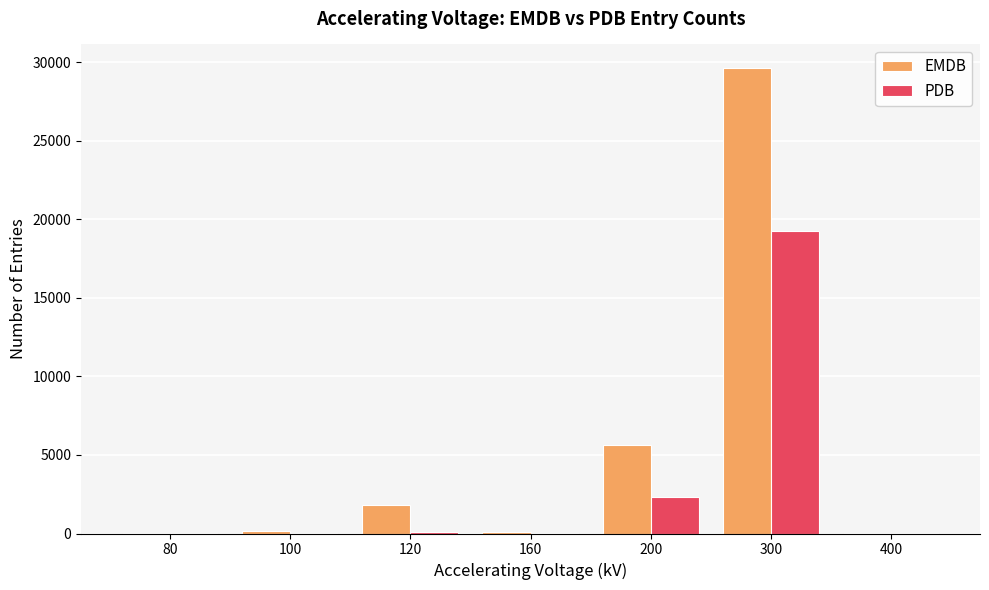

What is the approximate value of EMDB at 80?

27